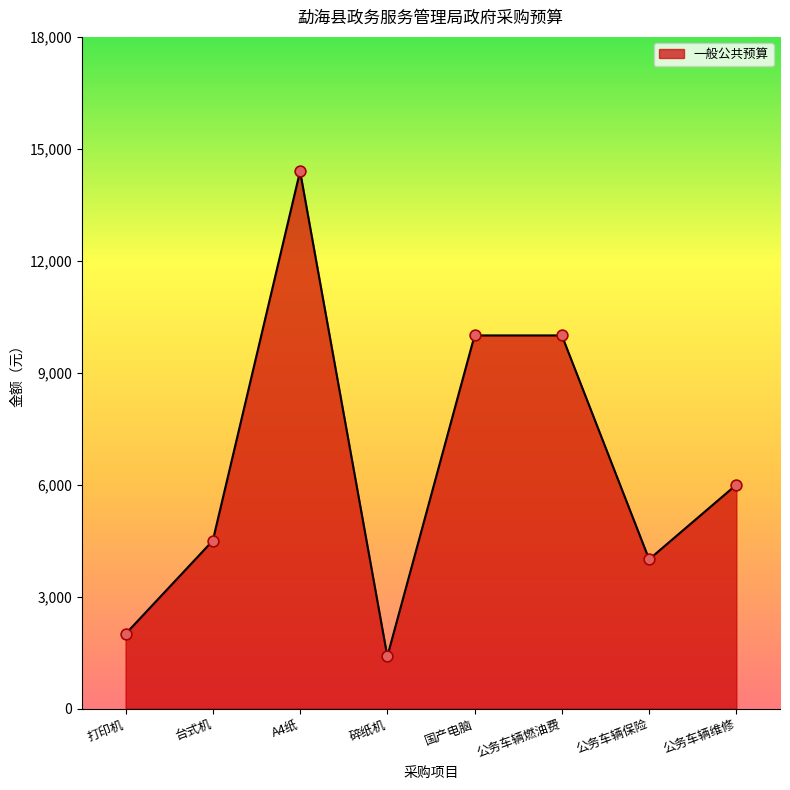

True or false: the data shows 10000 at 公务车辆燃油费.

True